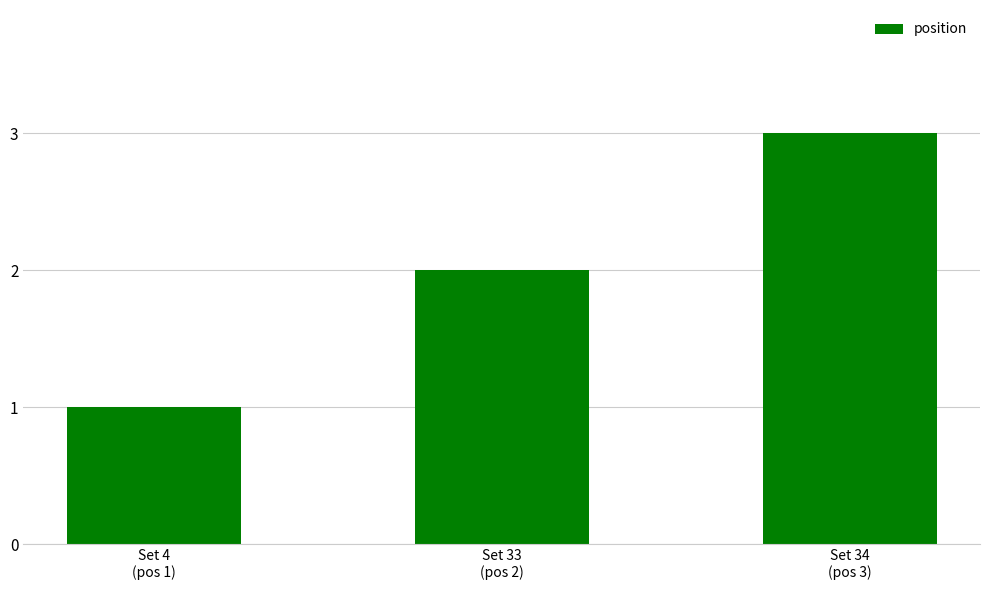

How many bars are there in total?

3